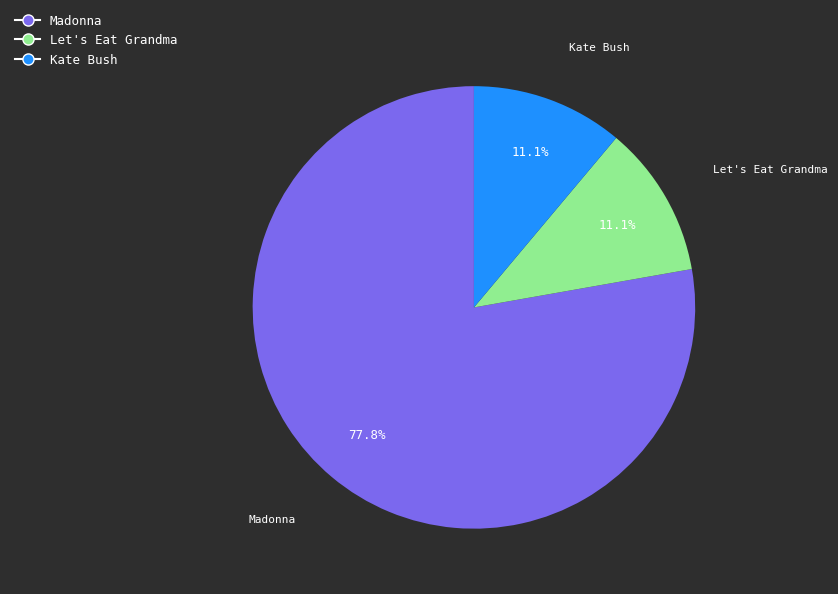

What is the majority slice?

Madonna